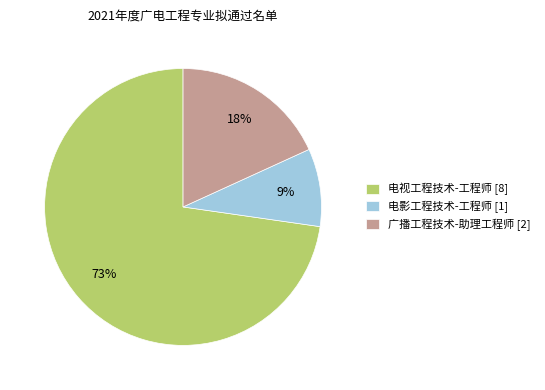

Between 电影工程技术-工程师 [1] and 广播工程技术-助理工程师 [2], which is larger?

广播工程技术-助理工程师 [2]